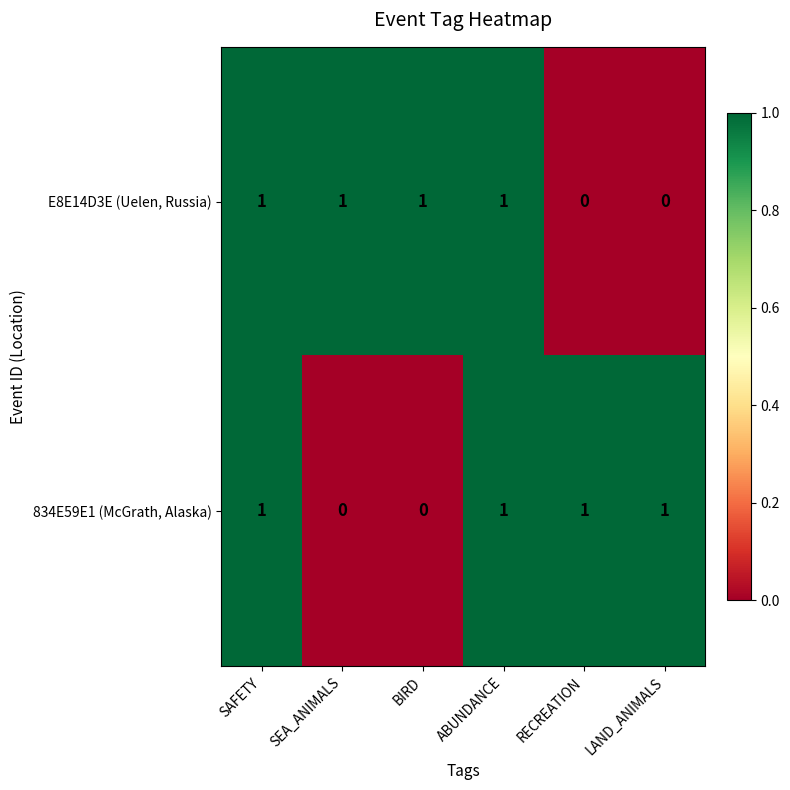

Count the 834E59E1 (McGrath, Alaska) values in the range 0 to 1.

6